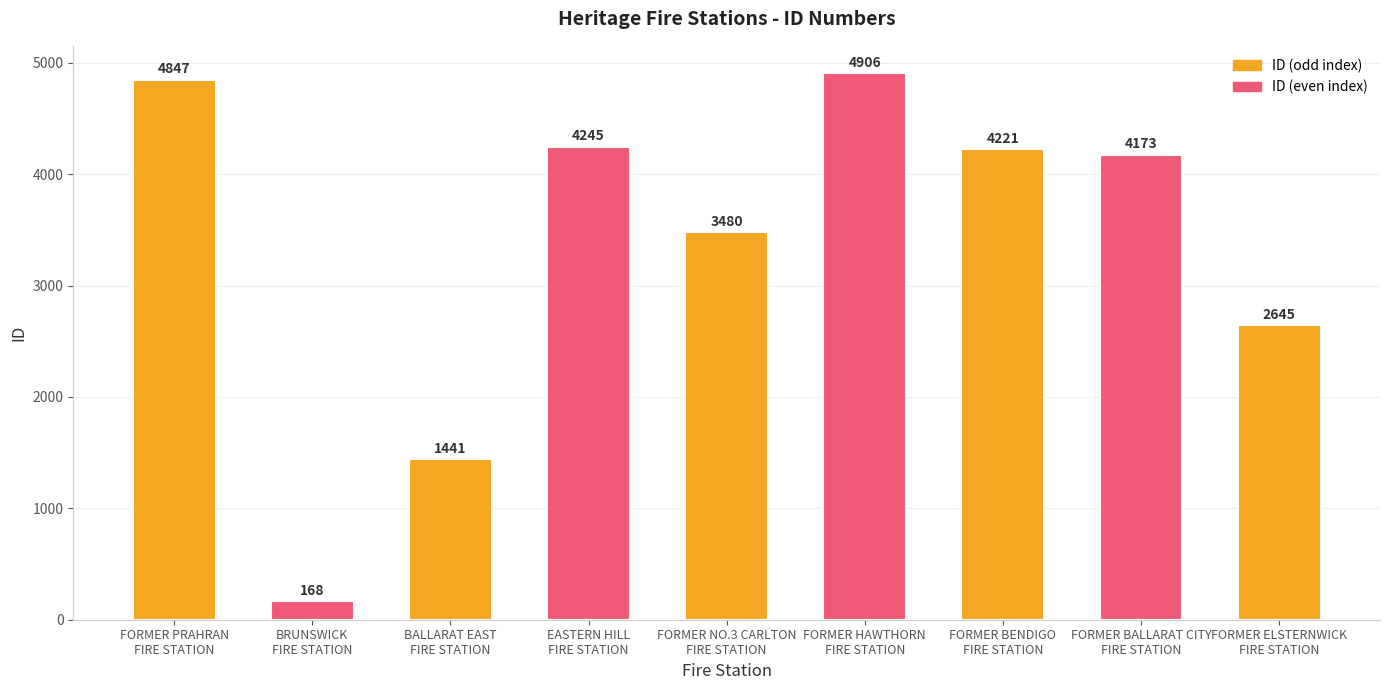

What is the label of the 6th bar from the right?

EASTERN HILL
FIRE STATION